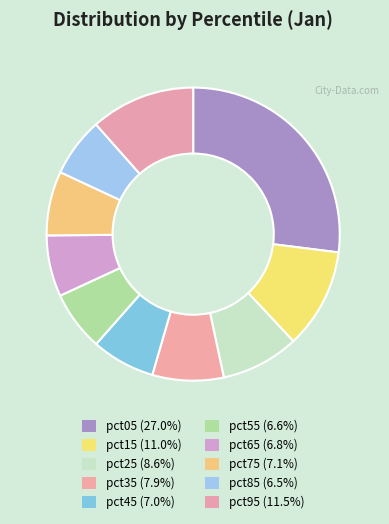

What portion of the pie excludes pct05?

73.0%